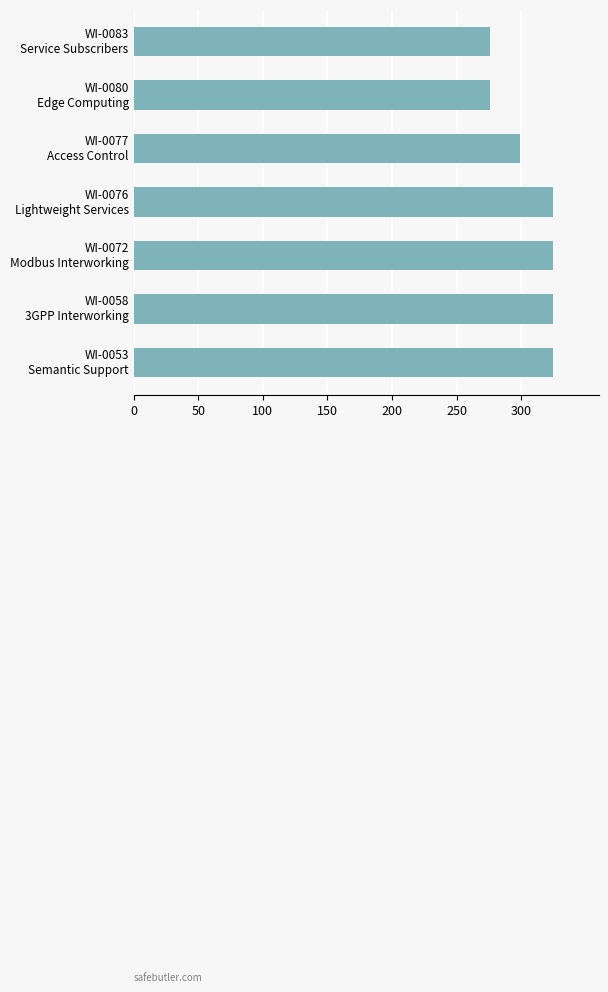

What is the average value?

307.4